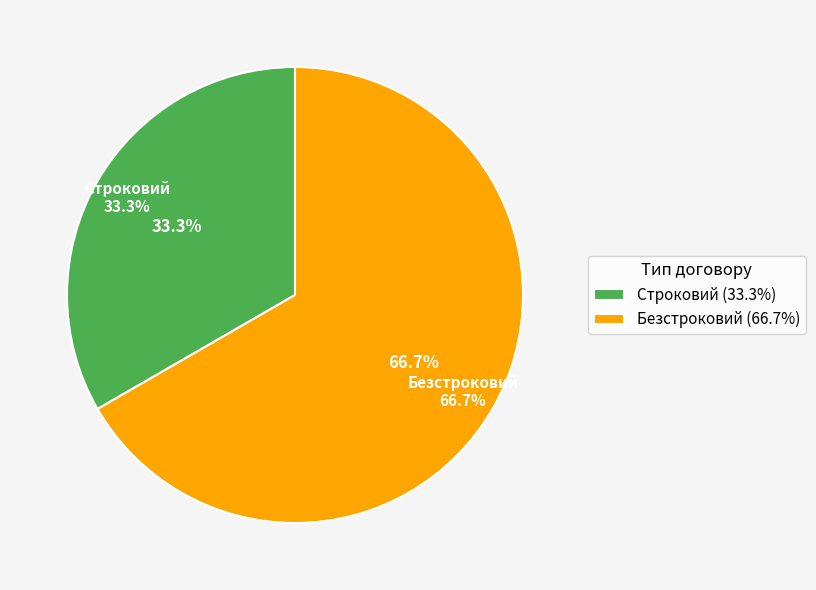

What is the smallest slice in the pie chart?

Строковий